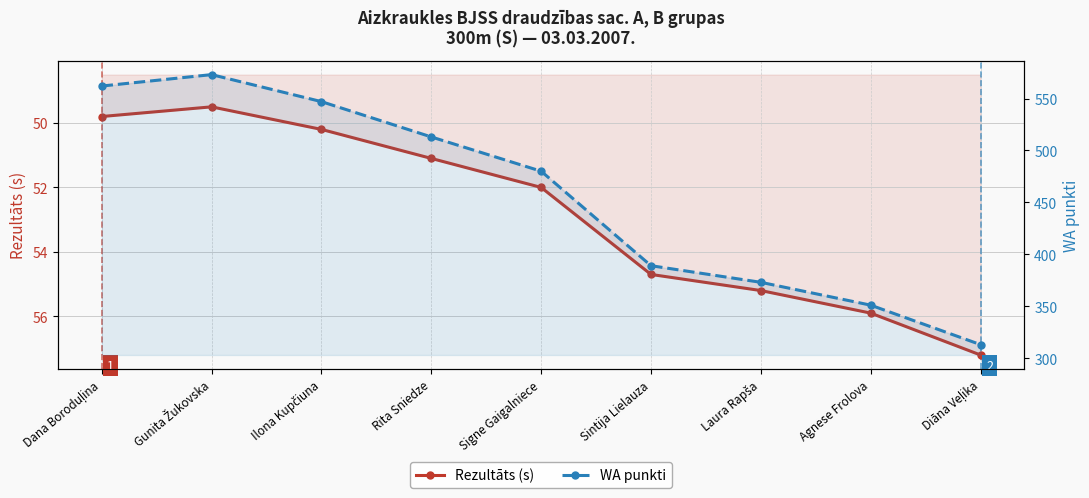

Is it true that WA punkti equals 859.8 at Ilona Kupčiuna?

False